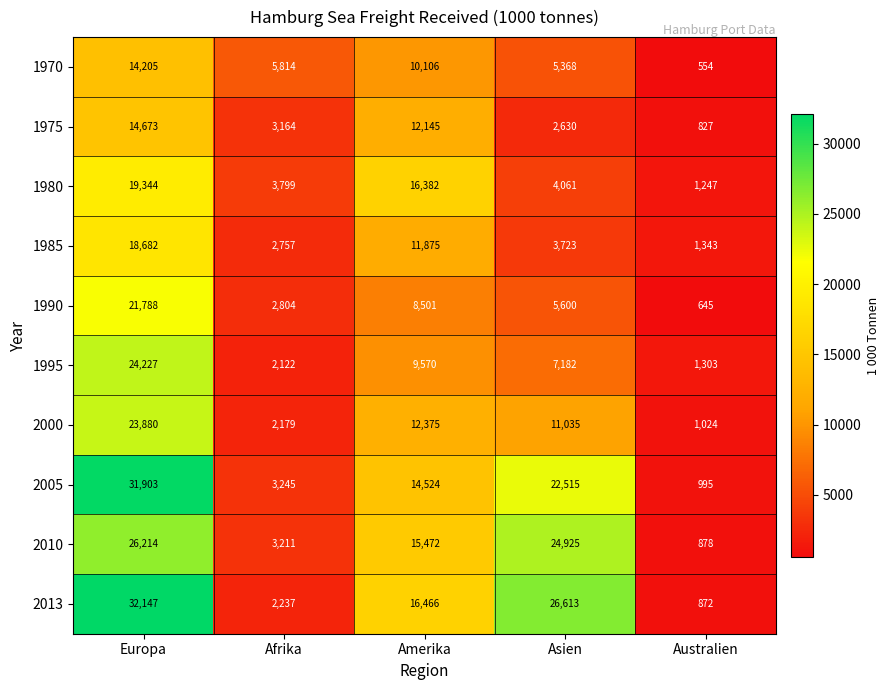

At which label does 2000 first exceed 11035?

Europa